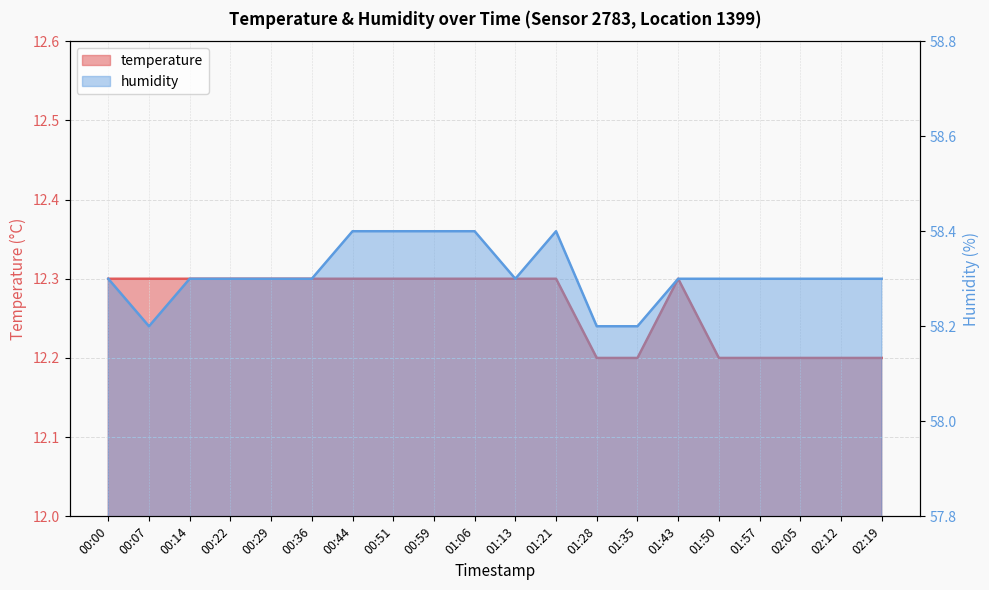

What is the difference between the maximum and second lowest values in the temperature series?

0.1